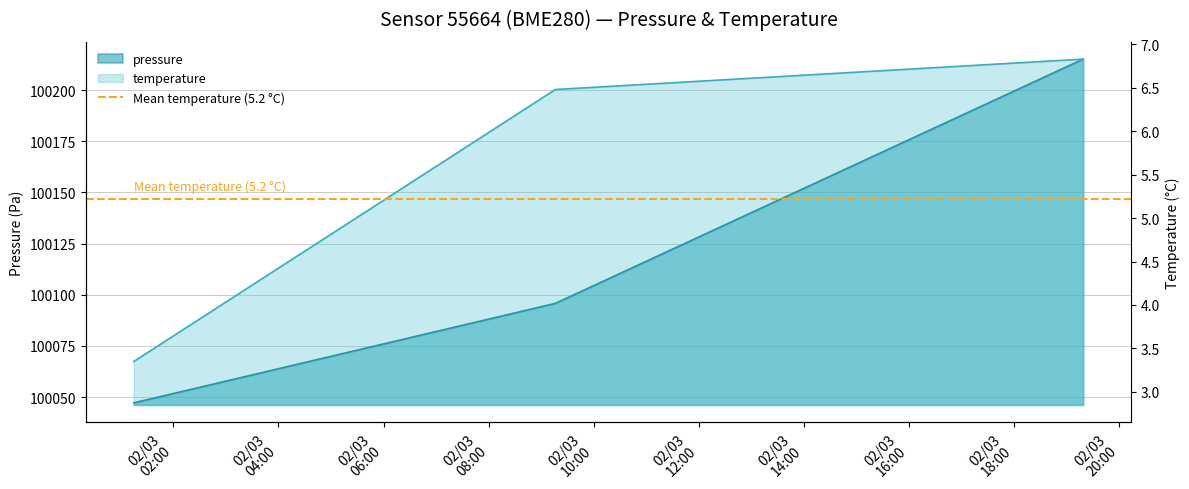

Read the pressure value at 2024-03-02T01:14:51.

100047.2